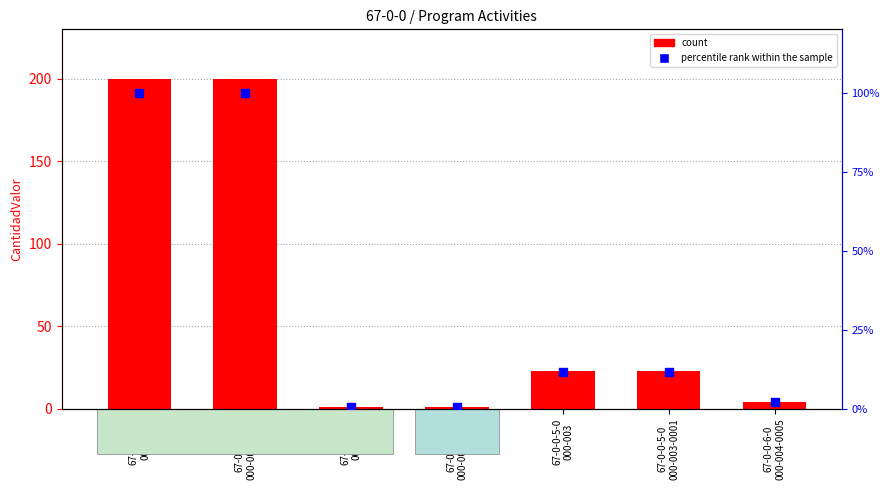

At how many categories does at least one series exceed 46?

2